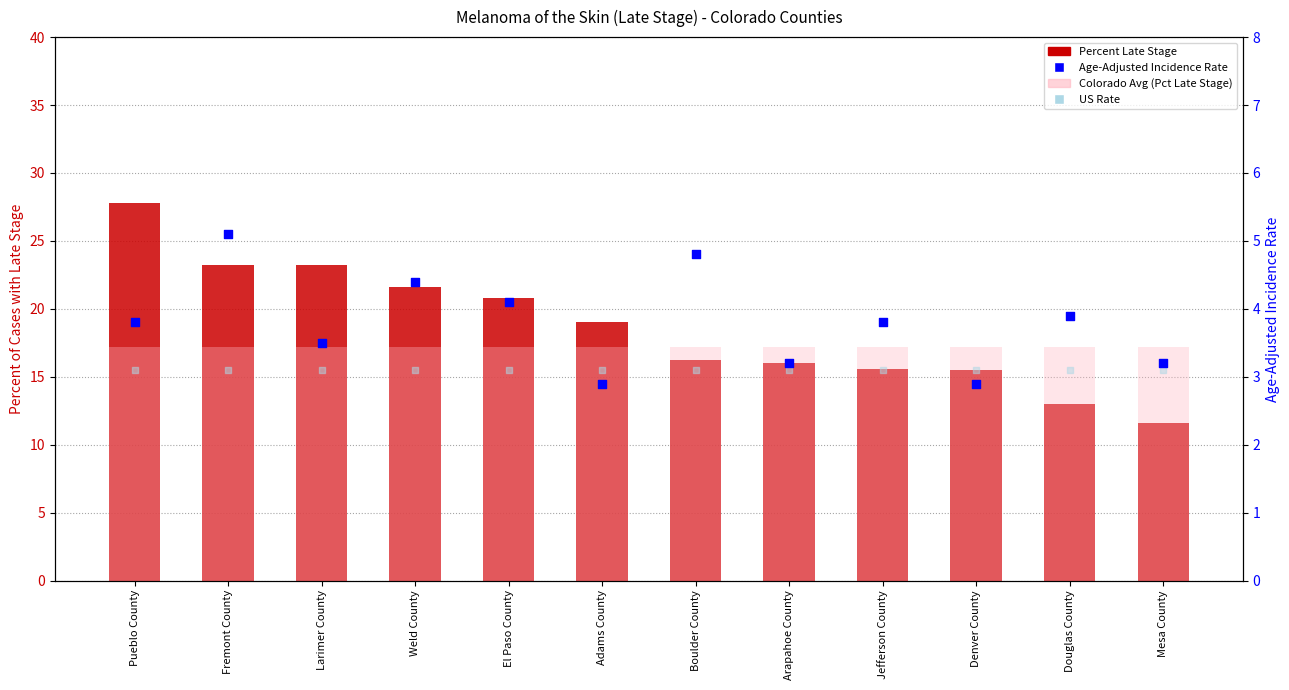

Which series has the largest Y range (max minus min)?

Percent Late Stage